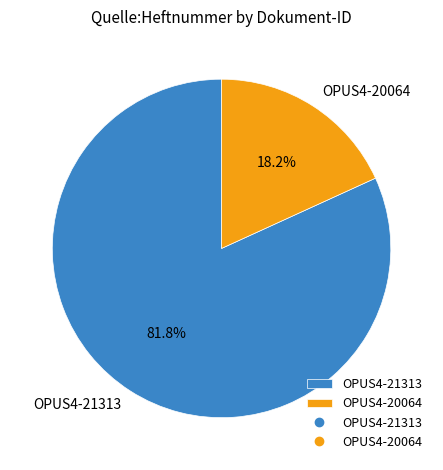

Which category accounts for the majority?

OPUS4-21313